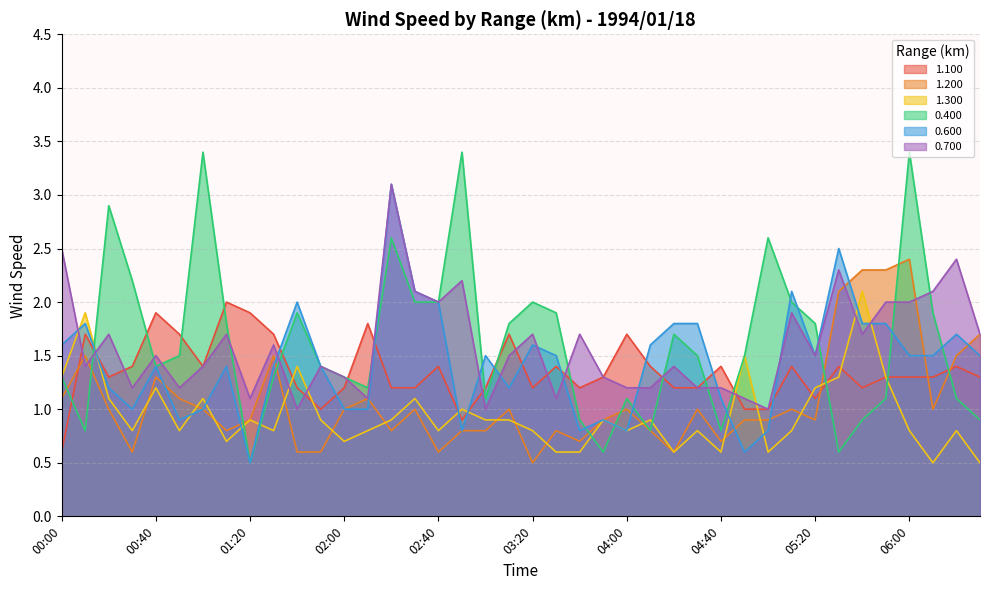

What is the approximate value of 0.700 at 06:30?

1.7